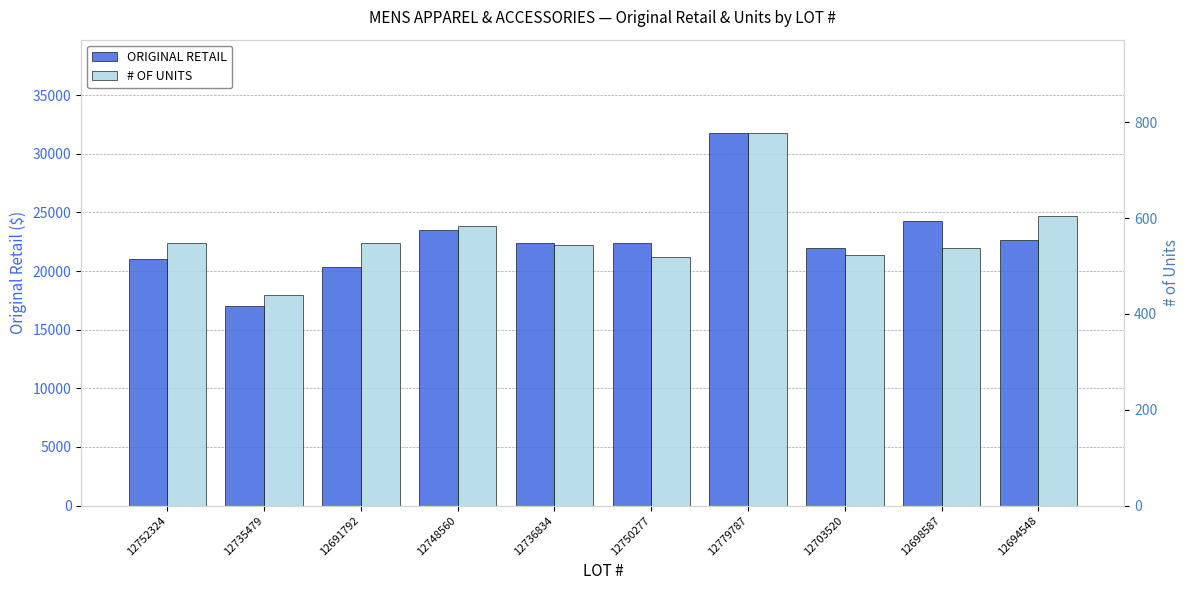

Which label corresponds to the largest value in the chart?

12779787